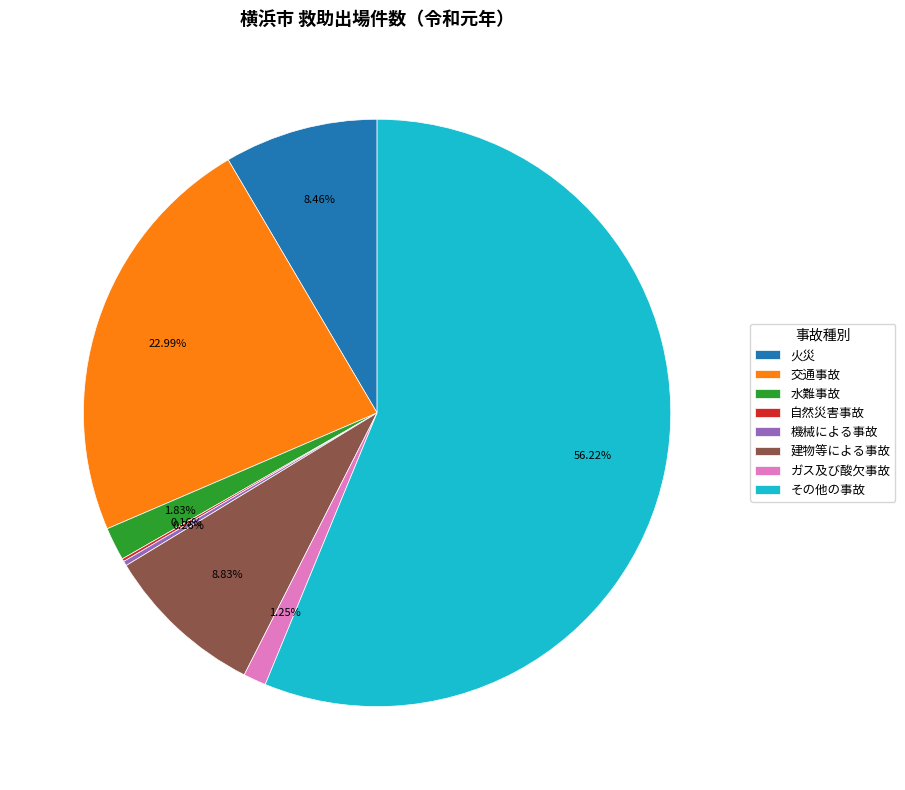

Is その他の事故 the majority of the pie?

Yes